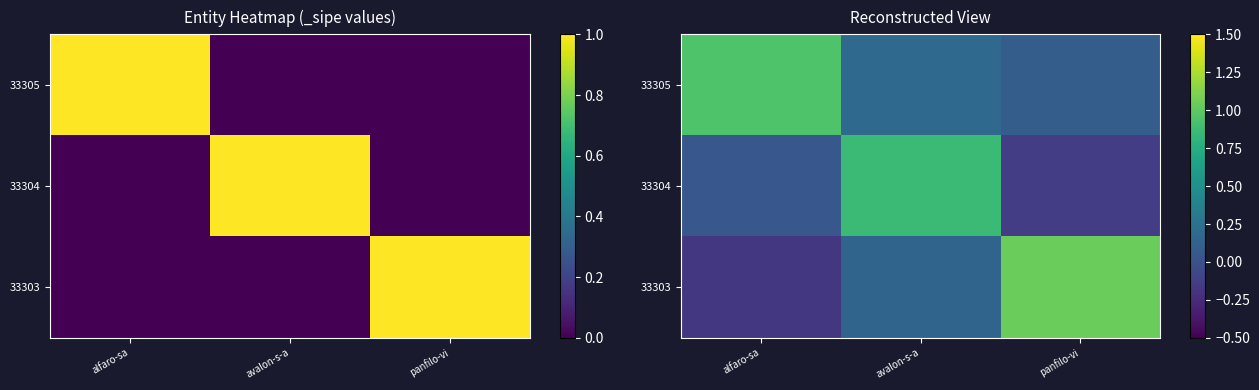

Rank the series by their maximum value, from highest to lowest.

33303, 33305, 33304